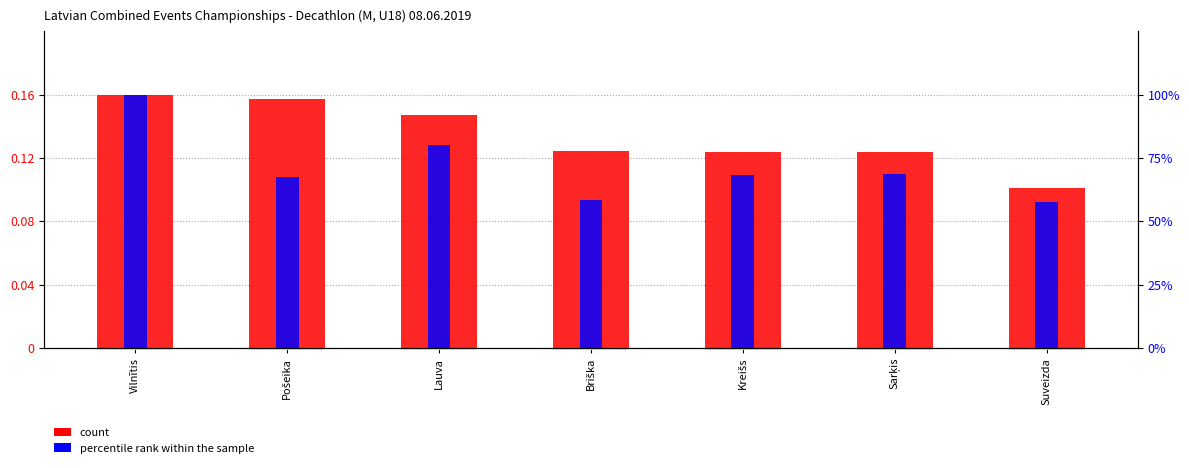

Rank the series by their average value, from highest to lowest.

percentile rank within the sample, count